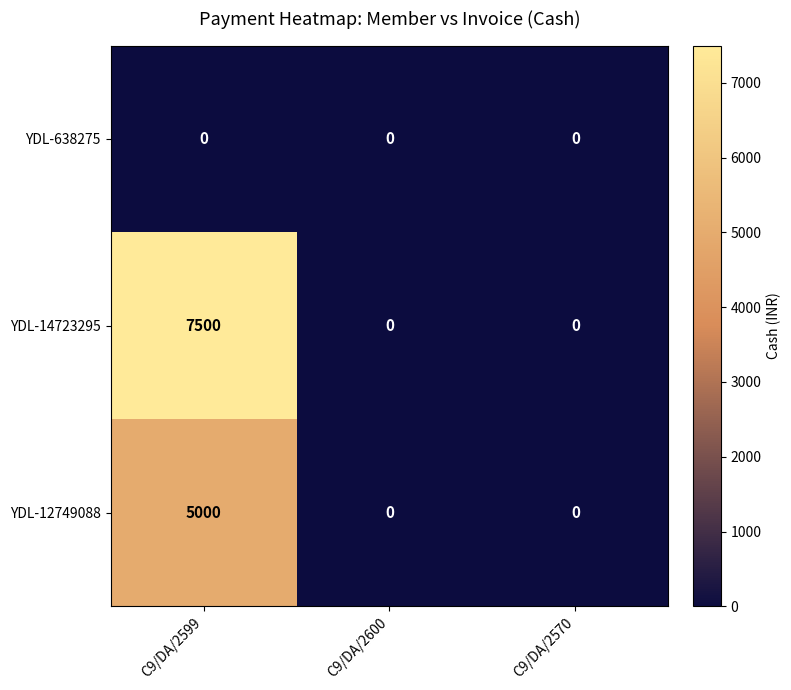

What is the approximate value of YDL-14723295 at C9/DA/2599?

7500